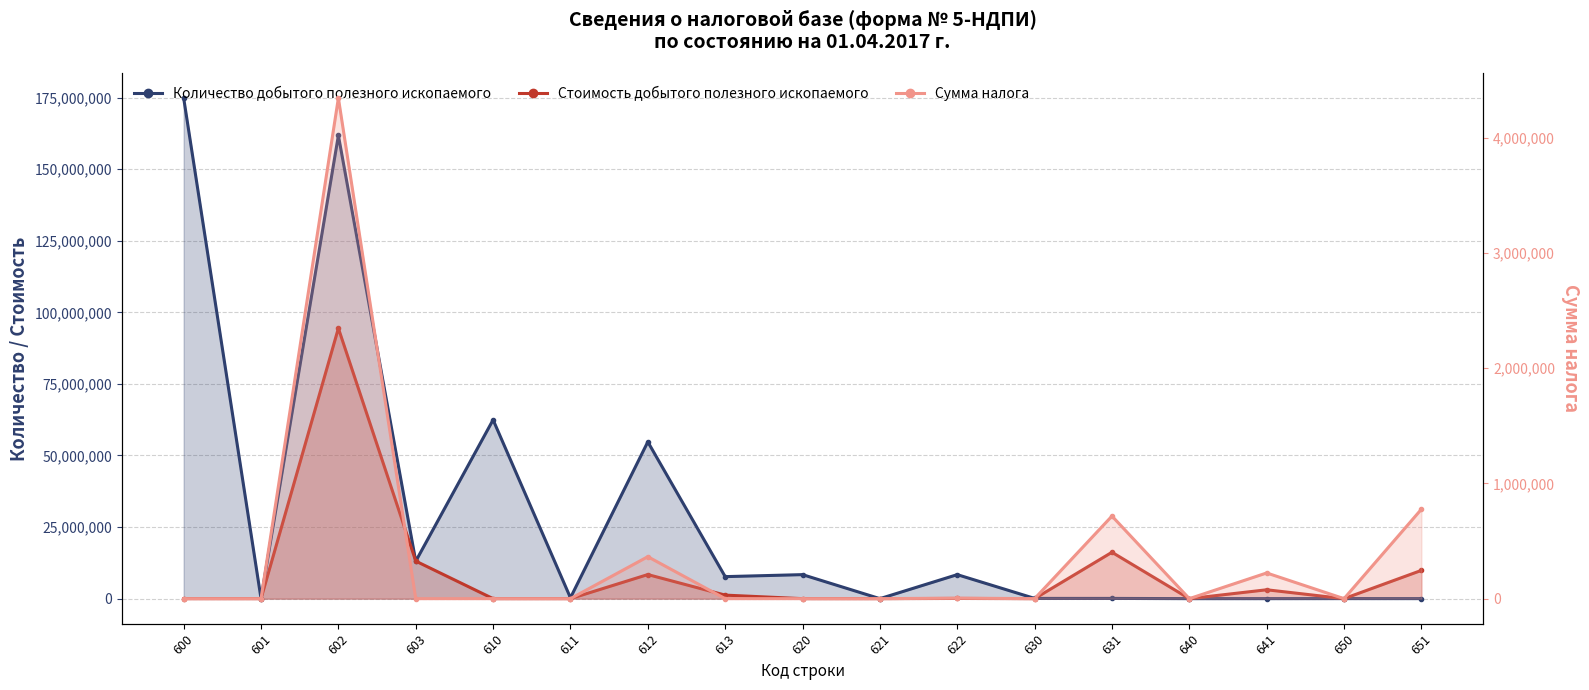

True or false: Сумма налога and Стоимость добытого полезного ископаемого cross at least once.

False